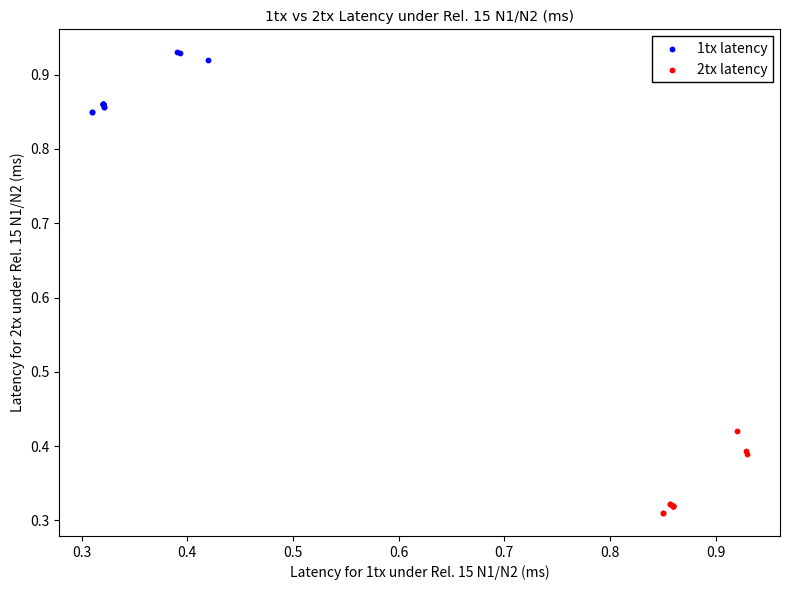

Which series contains the lowest Y value?

2tx latency